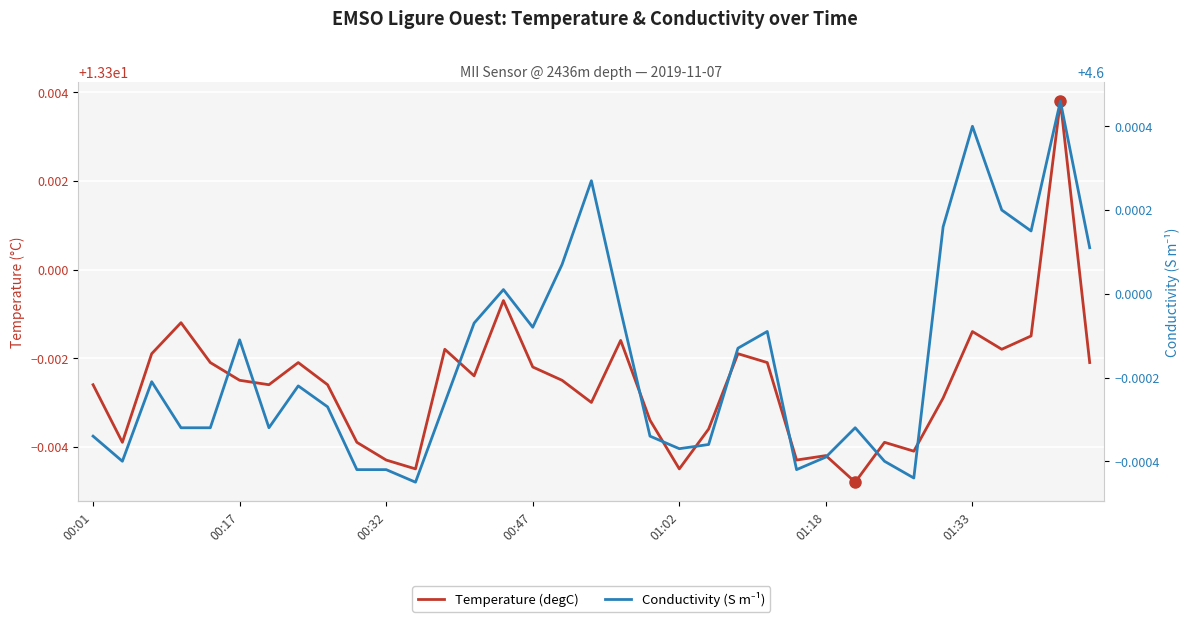

Between 01:02 and 26, which is larger?

01:02